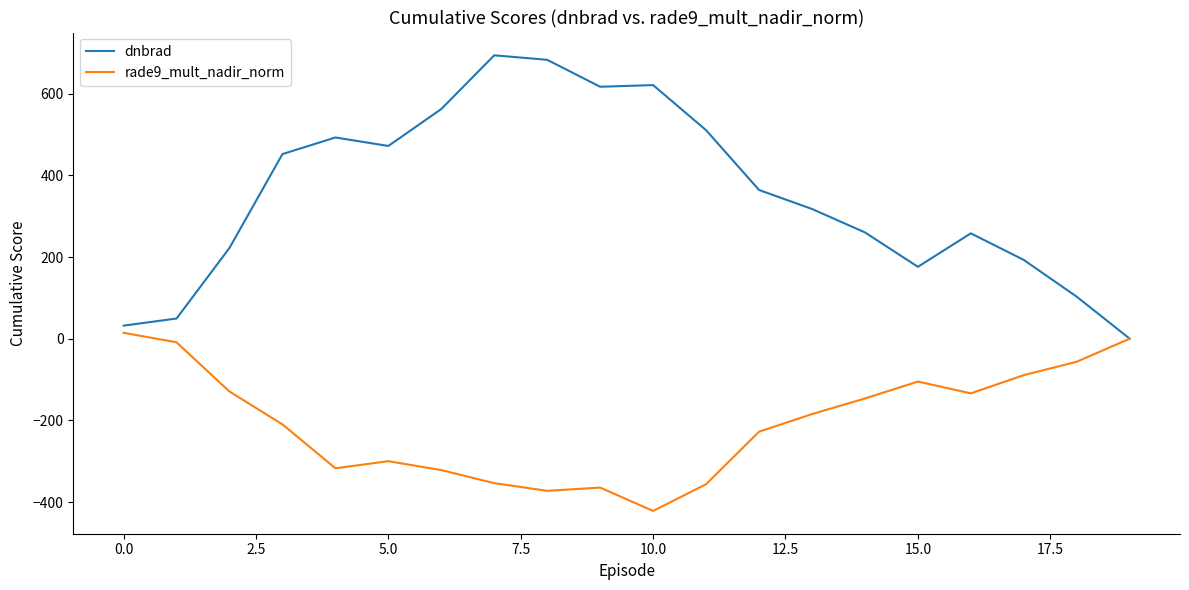

In dnbrad, how many points are lower than both neighbors (excluding endpoints)?

3